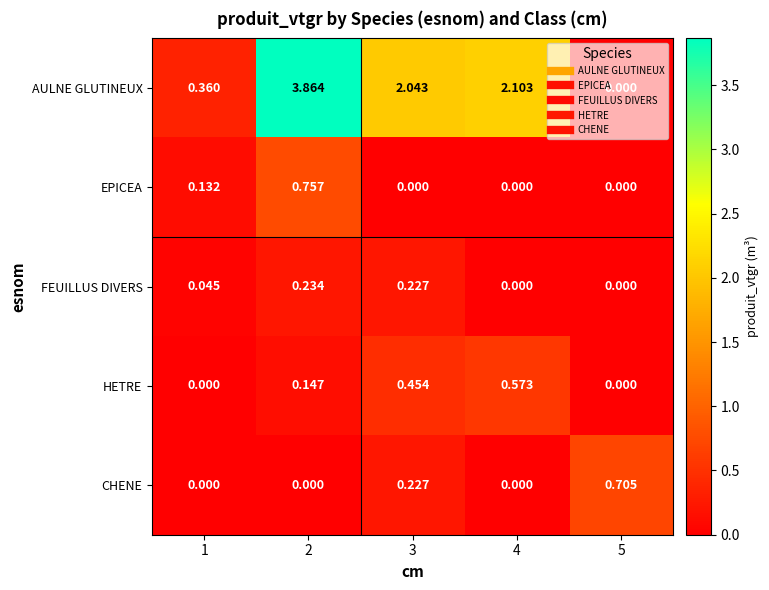

Which series has the largest total across all categories?

AULNE GLUTINEUX